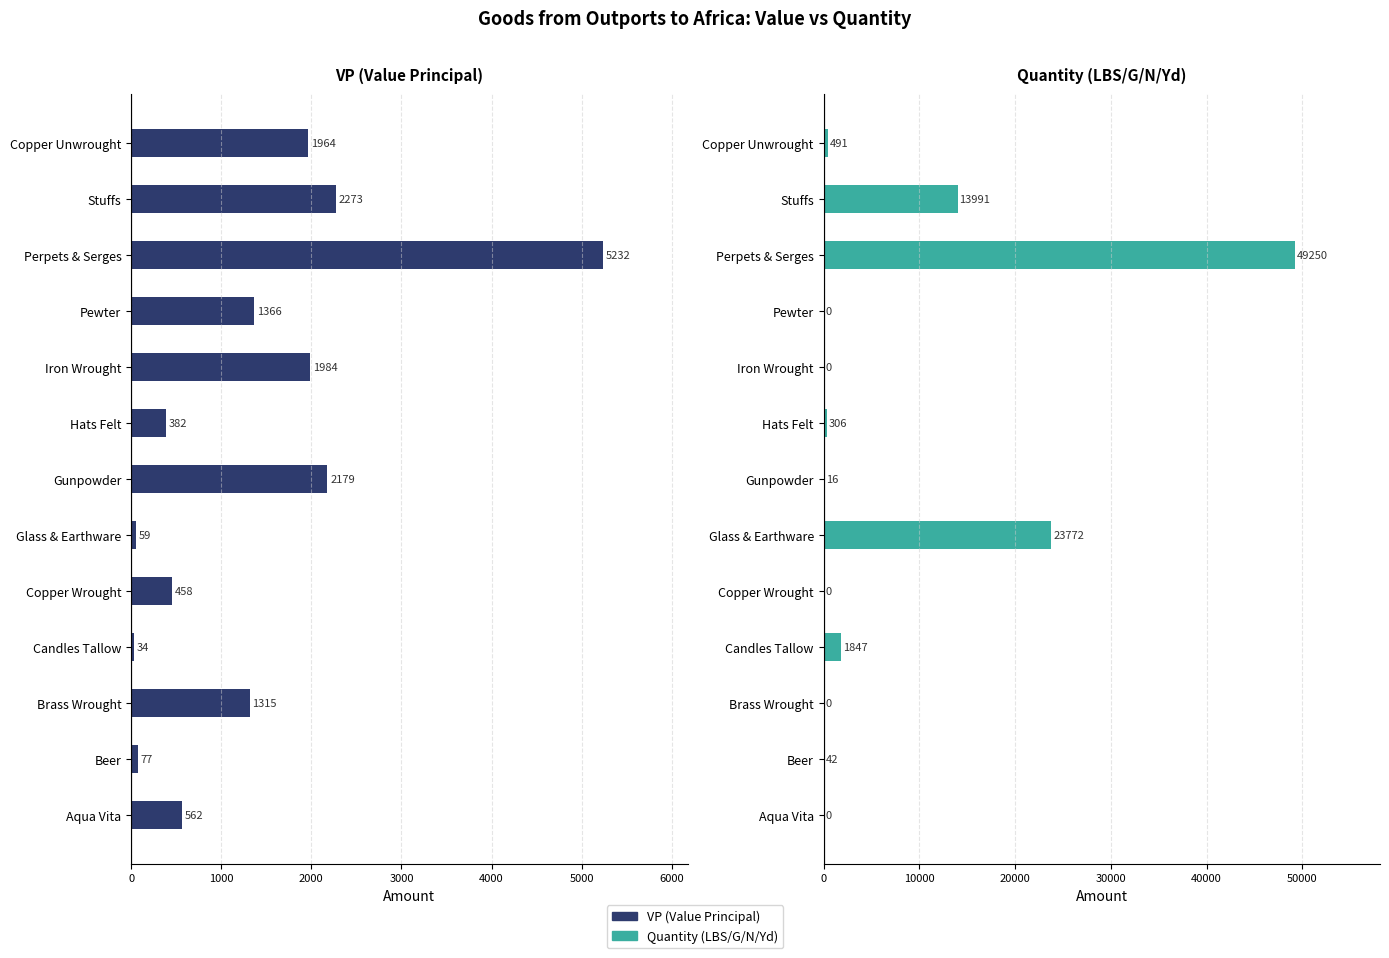

What position from the right is Iron Wrought?

5